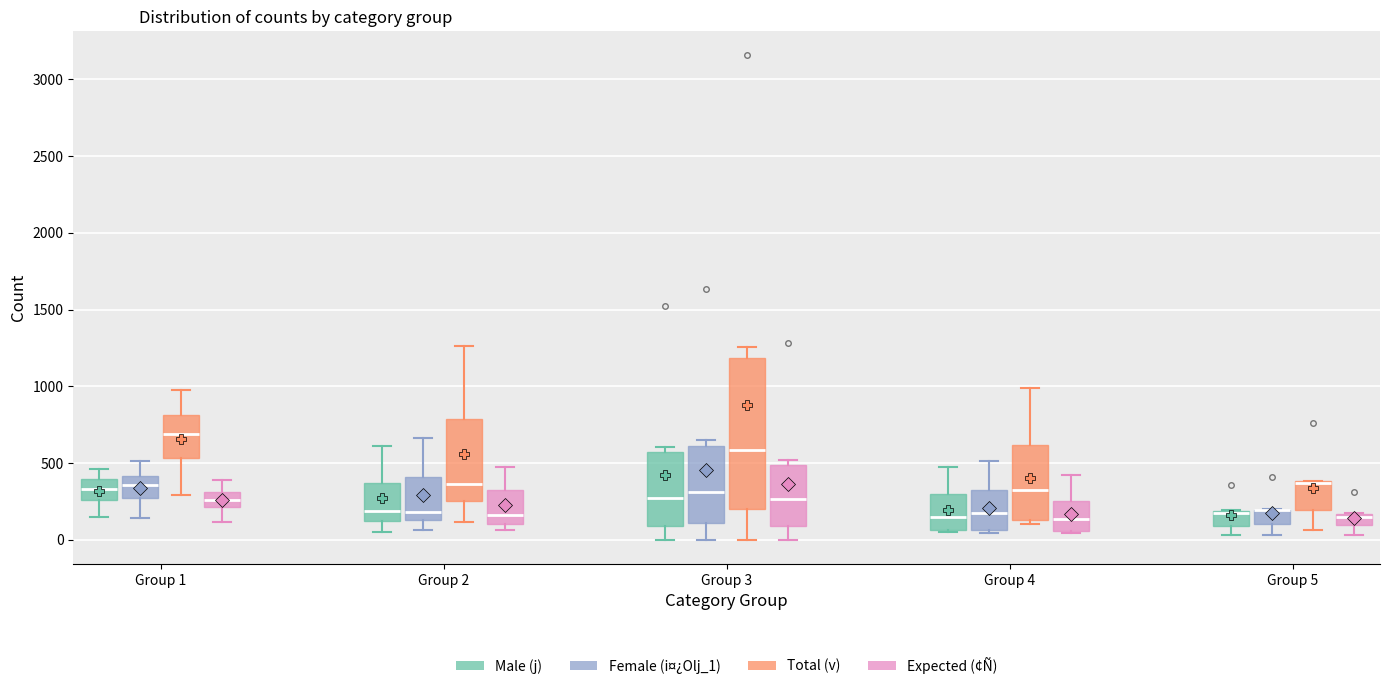

Where does the median line of the box for Group 1 (Female (i¤¿Olj_1)) sit on the y-axis? The values are not printed on the chart, so give them approximately, as read against the axis.

350